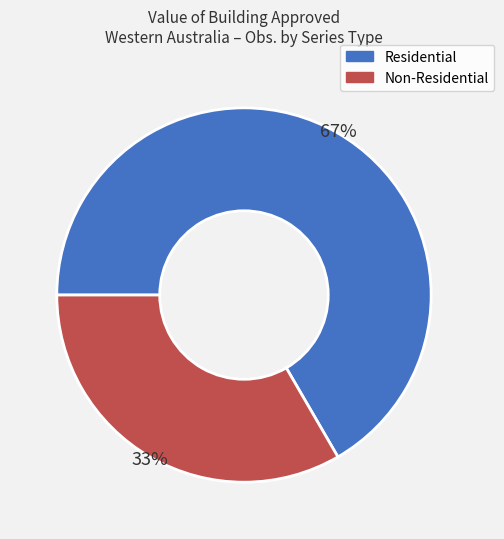

To the nearest percent, what portion does Residential represent?

67%